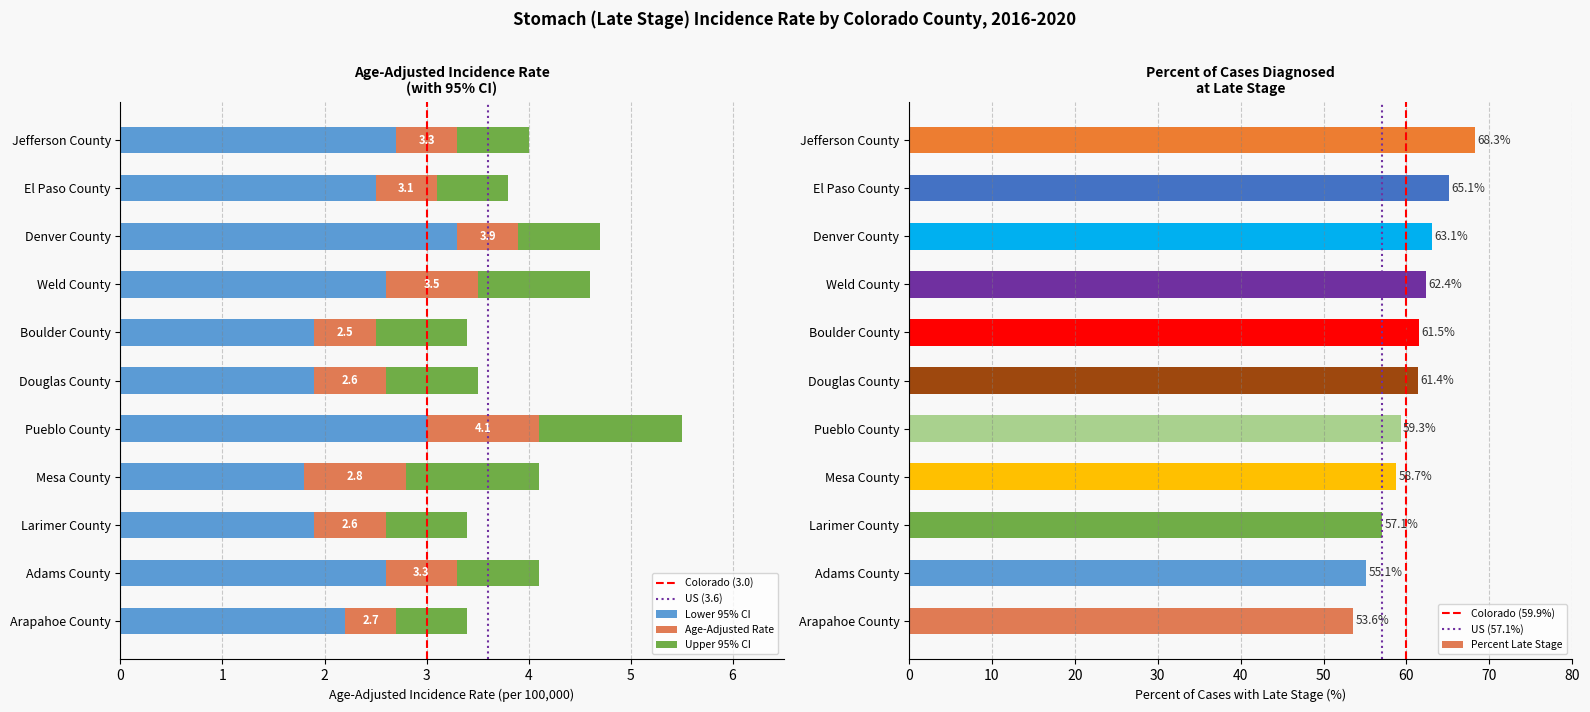

What is the minimum value for Percent Late Stage?

53.6